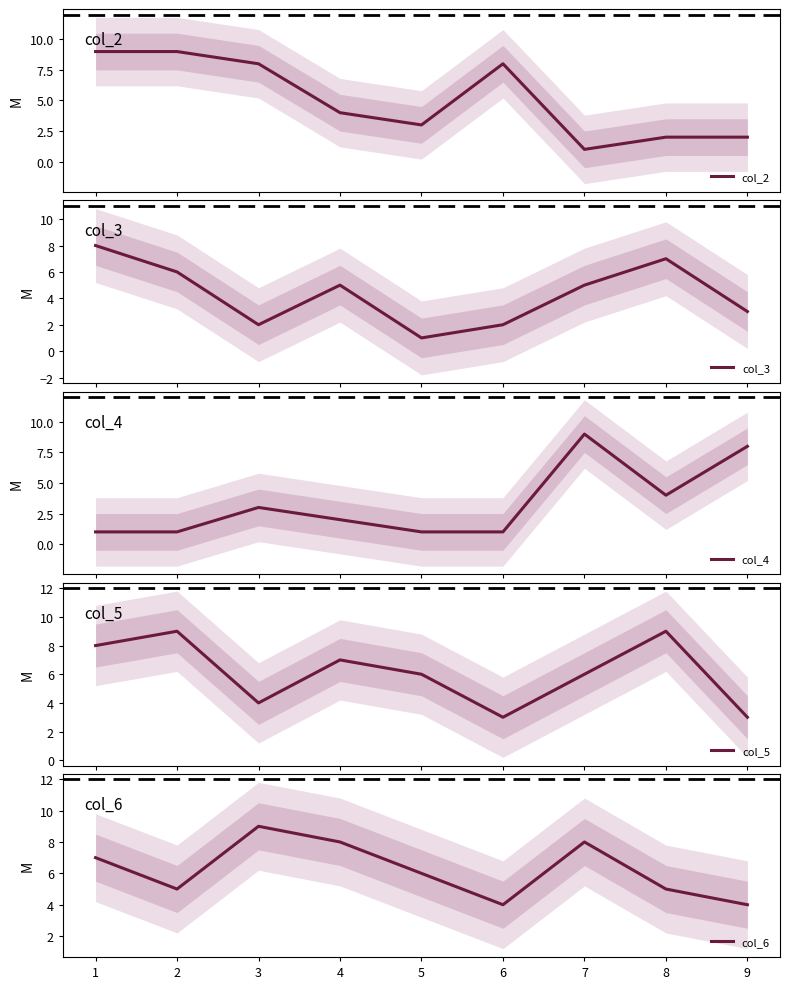

What is the highest value of the col_5 series?

9